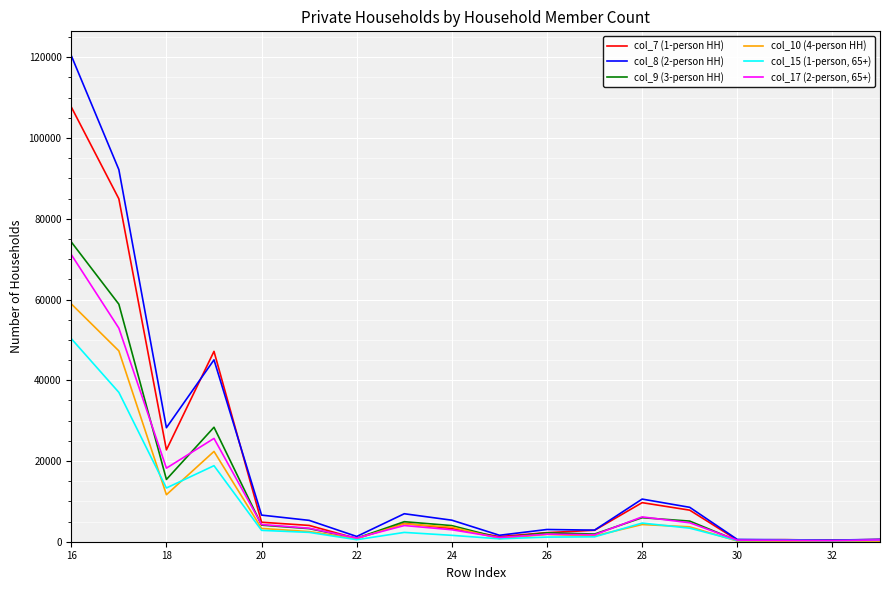

List the series in order of their peak value, highest first.

col_8 (2-person HH), col_7 (1-person HH), col_9 (3-person HH), col_17 (2-person, 65+), col_10 (4-person HH), col_15 (1-person, 65+)